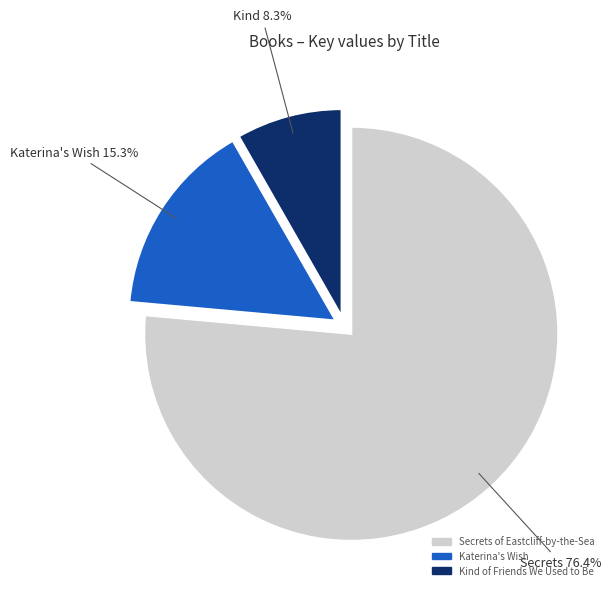

Does any single category account for the majority?

Yes